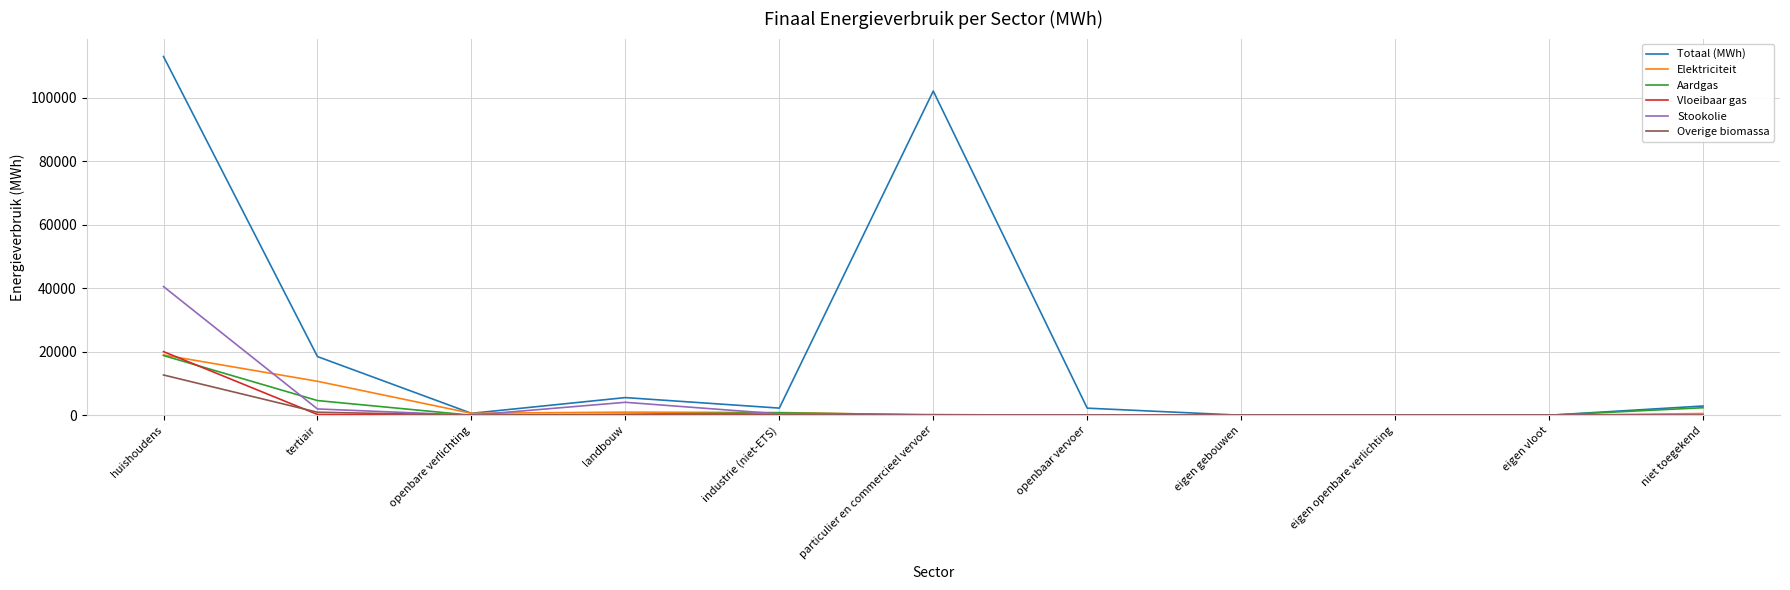

In Vloeibaar gas, how many points are higher than both neighbors (excluding endpoints)?

1